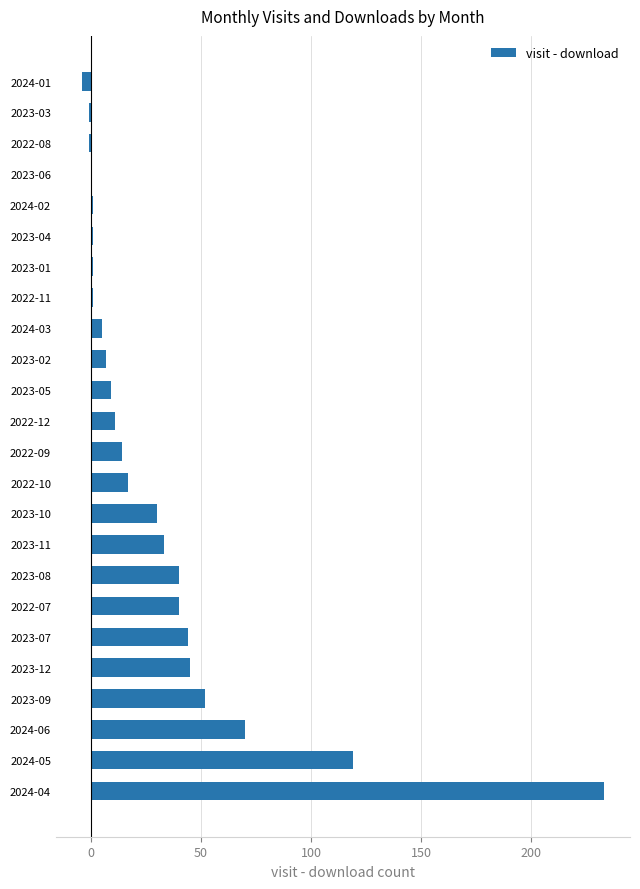

What is the sum of all values?

767